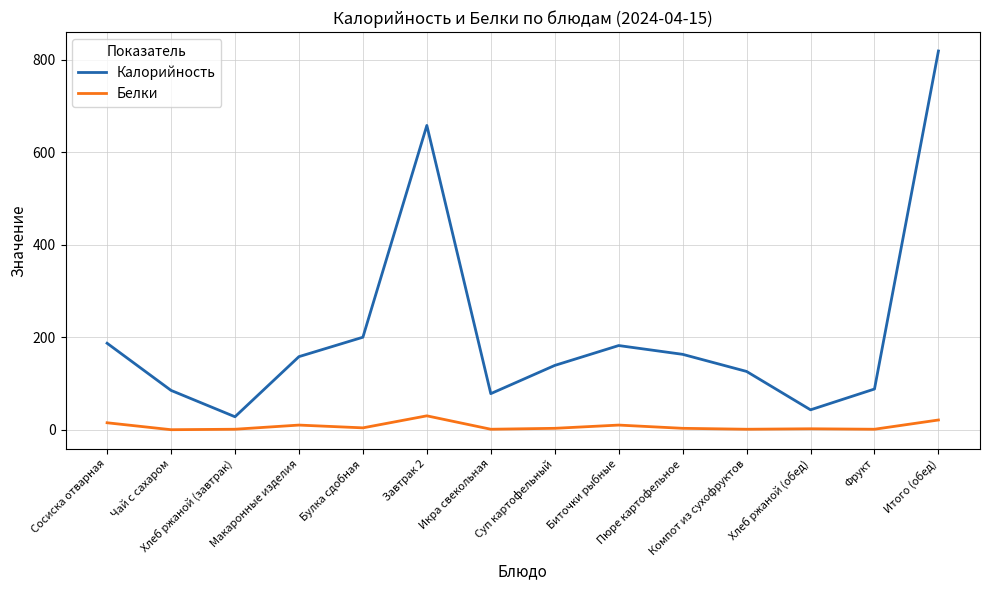

True or false: Белки and Калорийность cross at least once.

False